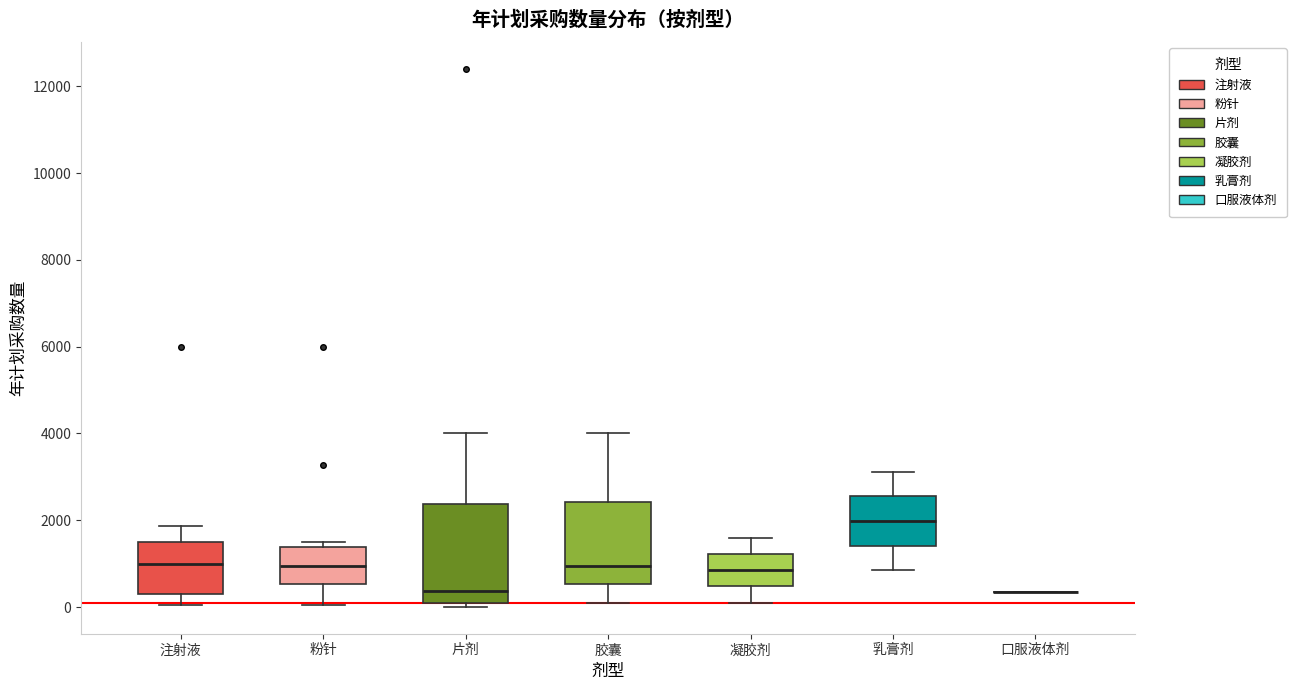

Reading left to right, transcribe this box plot: for each box, give where its median line is, the range the box spans, and where its two whiskers end, as read against the y-axis. The values are not printed on the chart, so give them approximately, as read against the axis.

注射液: median 1000, box 400 to 1600, whiskers 0 to 1800
粉针: median 1000, box 600 to 1400, whiskers 0 to 1600
片剂: median 400, box 200 to 2400, whiskers 0 to 4000
胶囊: median 1000, box 600 to 2400, whiskers 200 to 4000
凝胶剂: median 800, box 400 to 1200, whiskers 200 to 1600
乳膏剂: median 2000, box 1400 to 2600, whiskers 800 to 3200
口服液体剂: box collapsed to a line at 400, whiskers 400 to 400